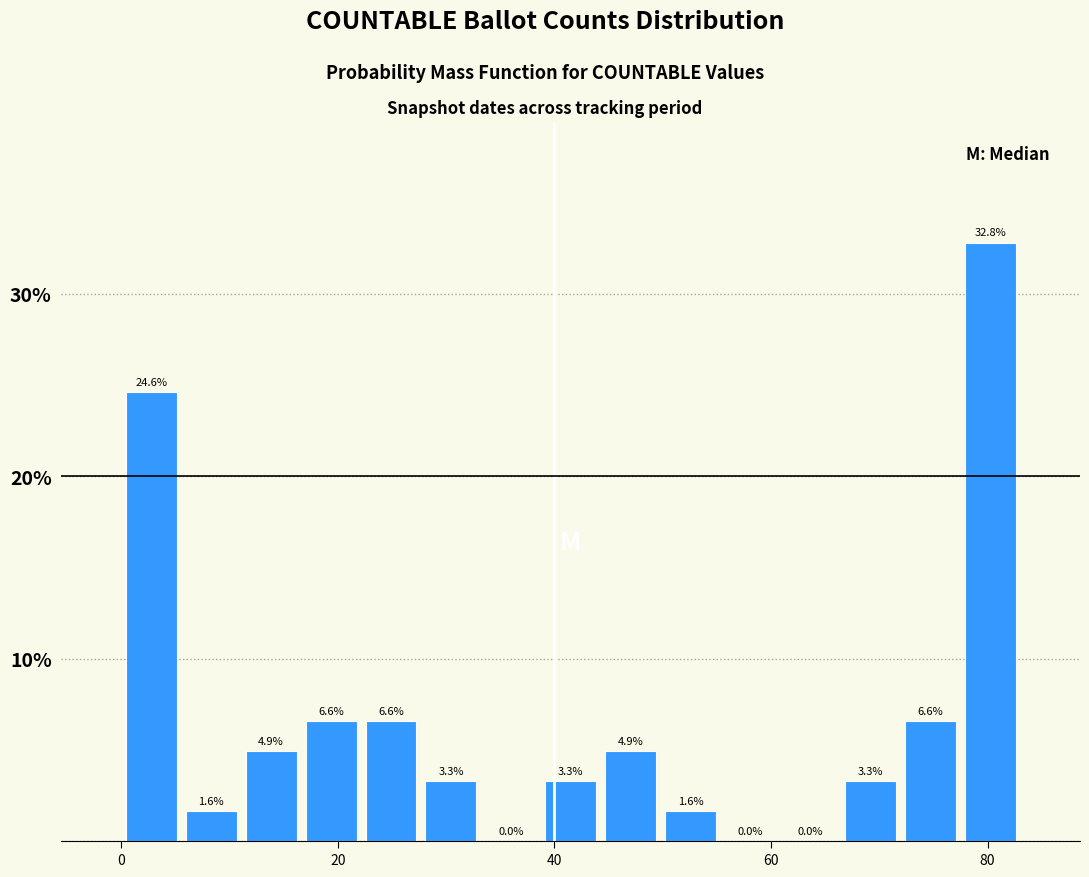

Around what value on the x-axis is the tallest bar? Give the approximate position of its centre, as read against the axis.

80